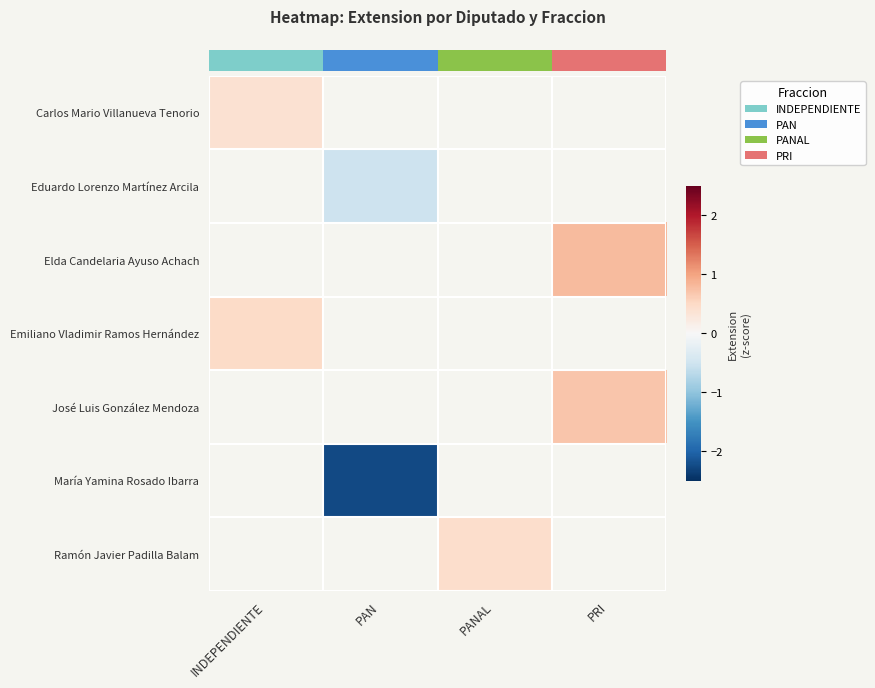

True or false: row_2 has a value of 0.8 at PRI.

True